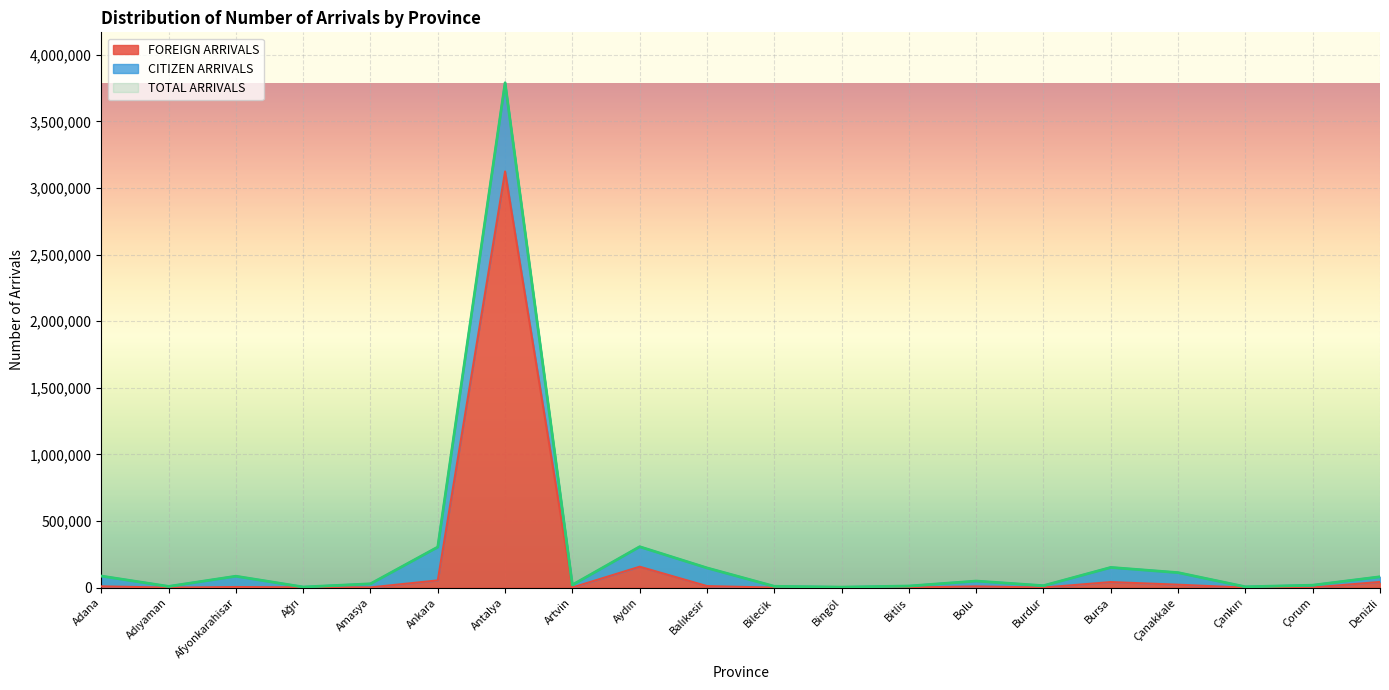

Which has a higher value, Bursa or Denizli?

Denizli